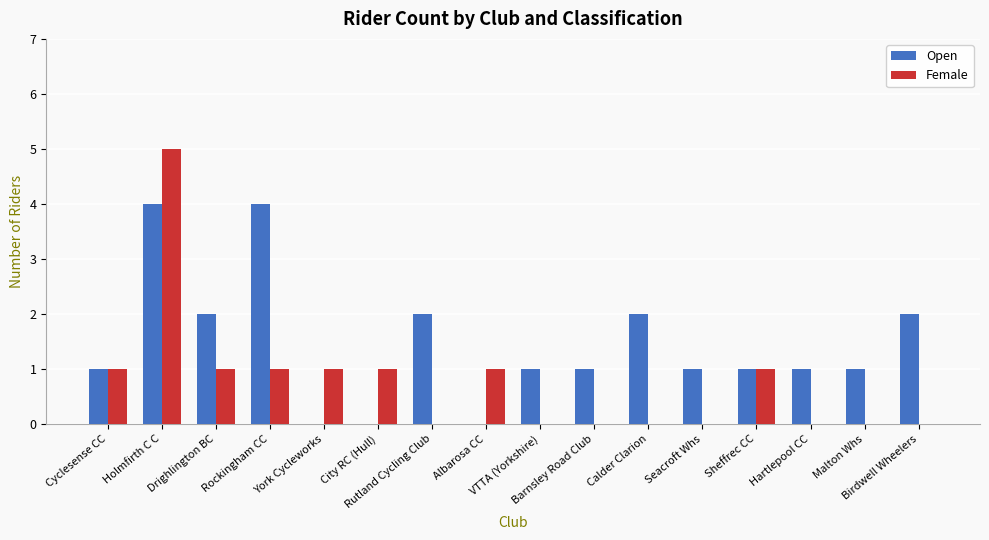

What is the sum of all Open values?

23